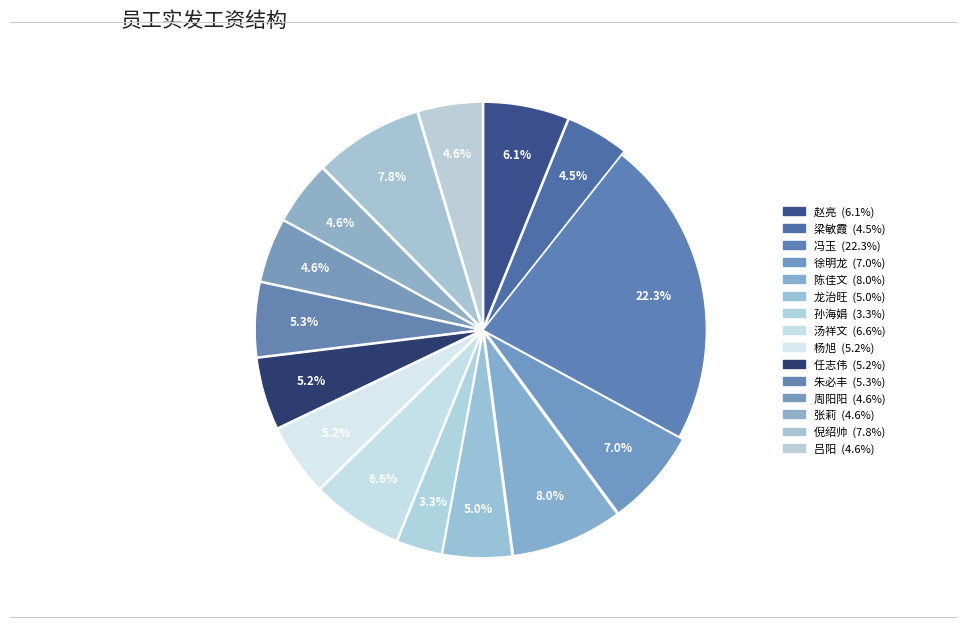

True or false: 冯玉 accounts for 22% of the total.

True